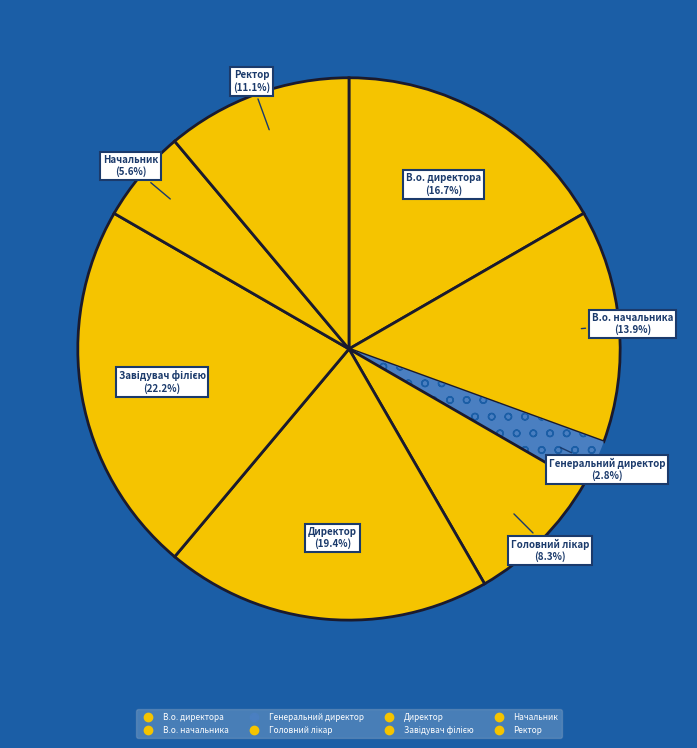

True or false: Директор accounts for 9% of the total.

False